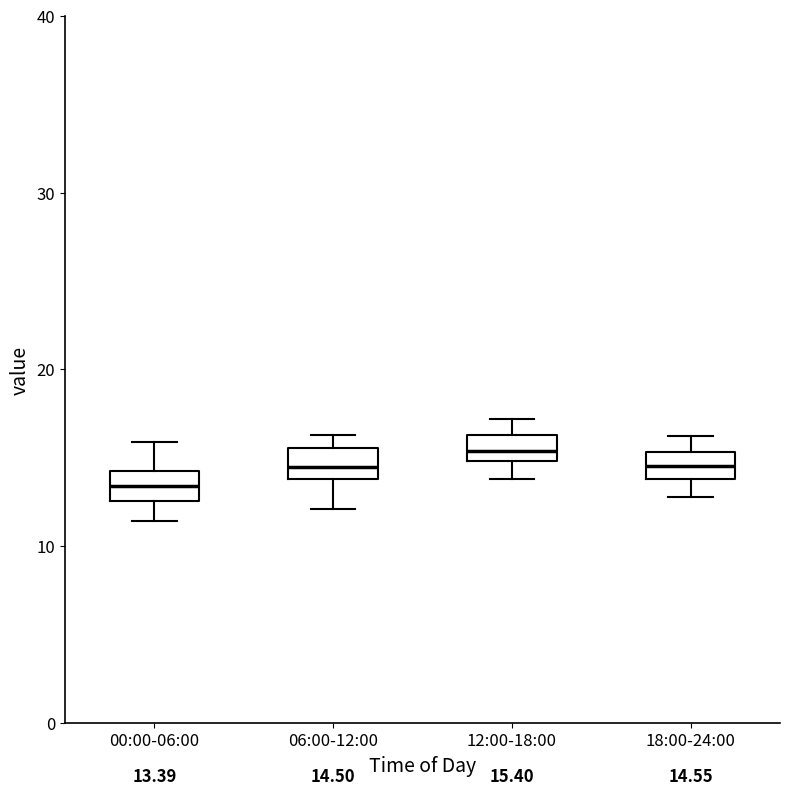

Which box's median line is the lowest?

00:00-06:00